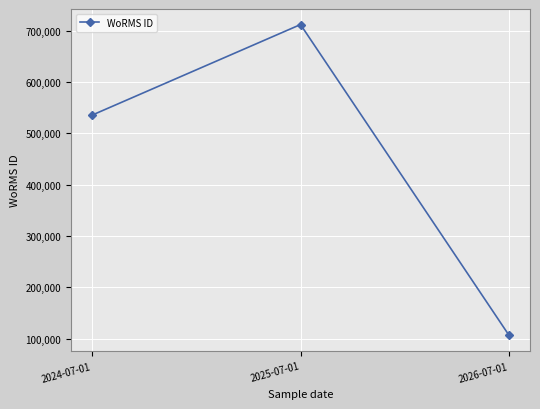

What is the approximate value at 2026-07-01?

106215